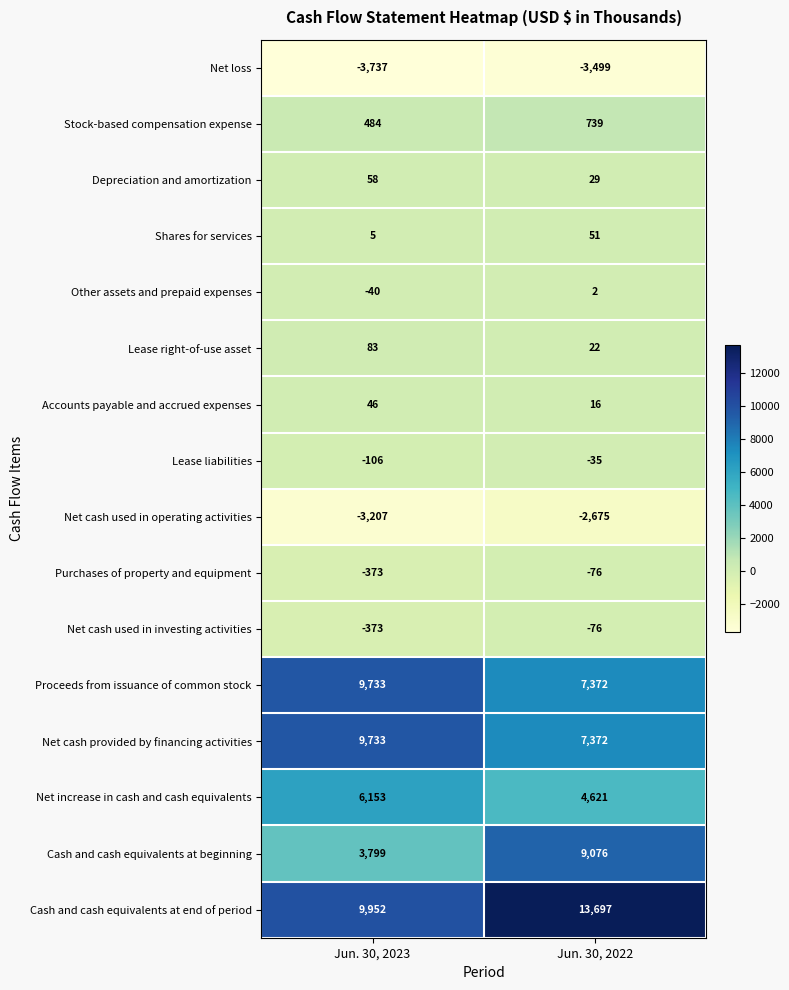

The value of Depreciation and amortization at Jun. 30, 2022 is 29. True or false?

True